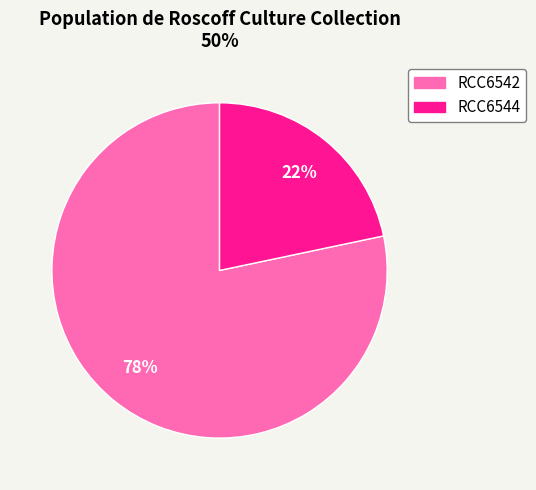

What is the smallest slice in the pie chart?

RCC6544